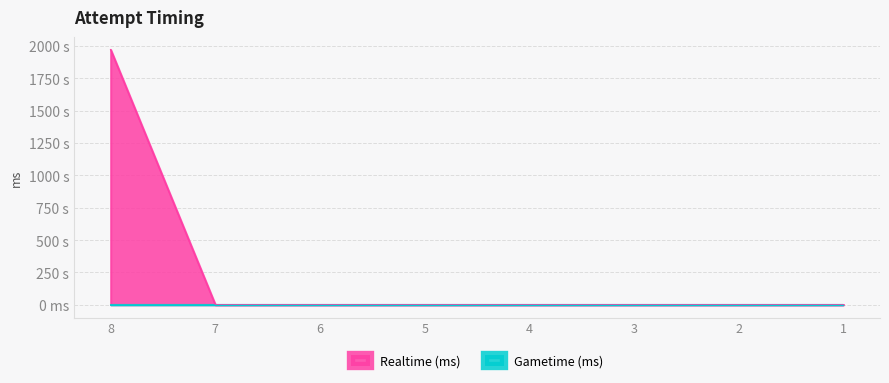

Does the chart display data point markers on the line(s)?

No